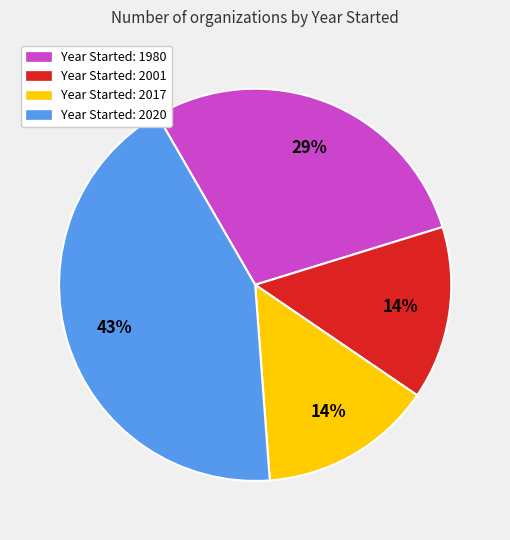

Is there any slice that represents more than half of the pie?

No